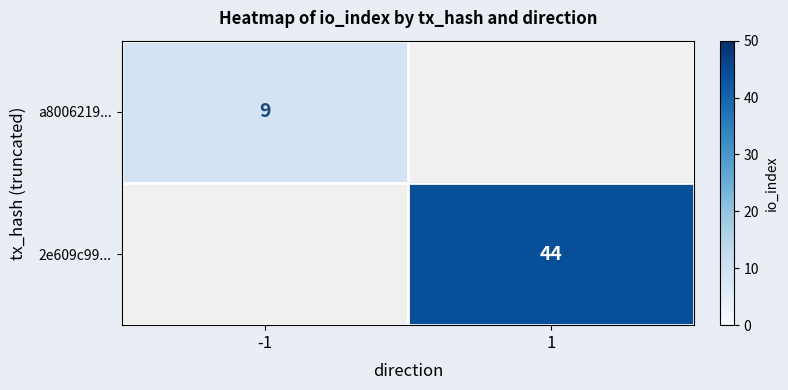

True or false: a8006219... has a value of 9 at -1.

True